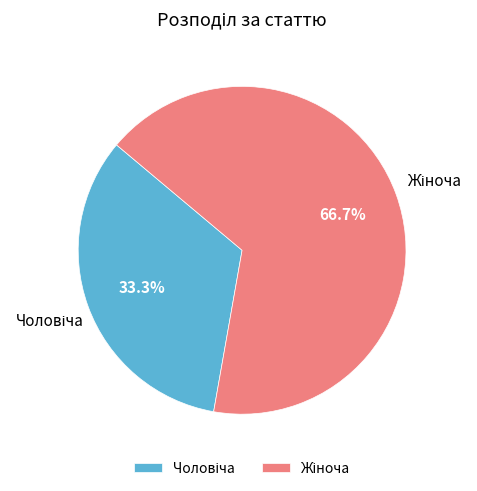

Is there a majority slice in this chart?

Yes